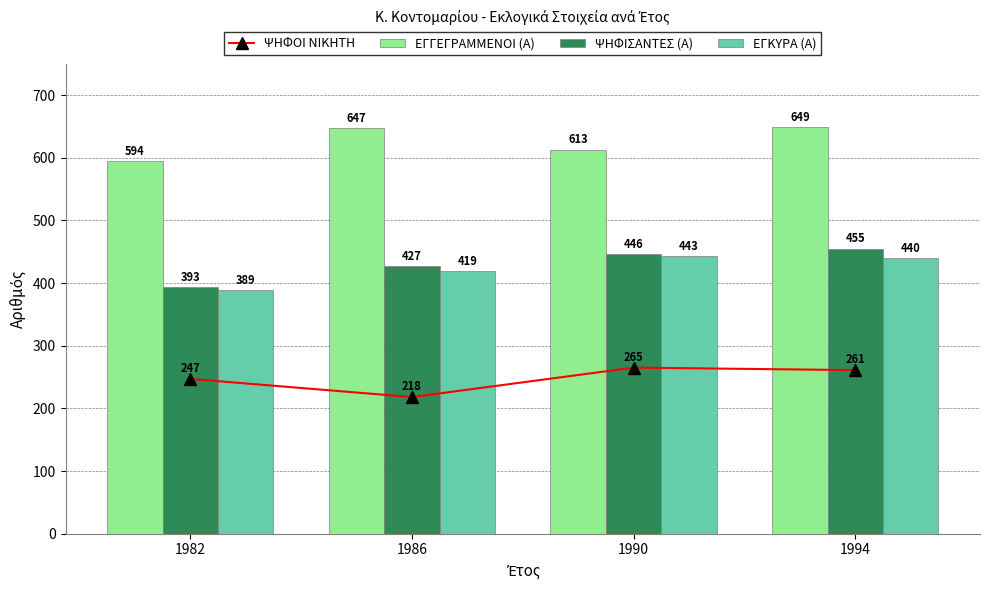

What is the smallest value displayed?

218